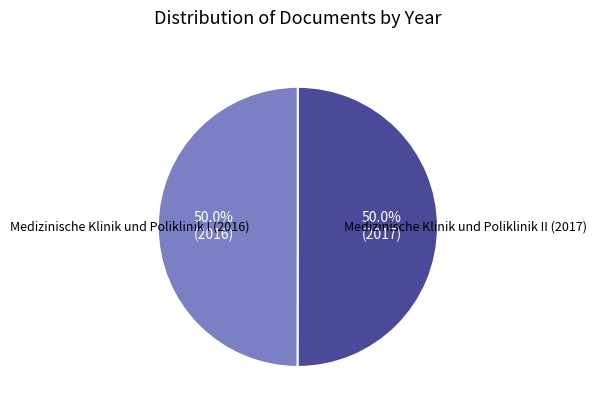

Which category has the smallest portion of the pie?

Medizinische Klinik und Poliklinik I (2016)